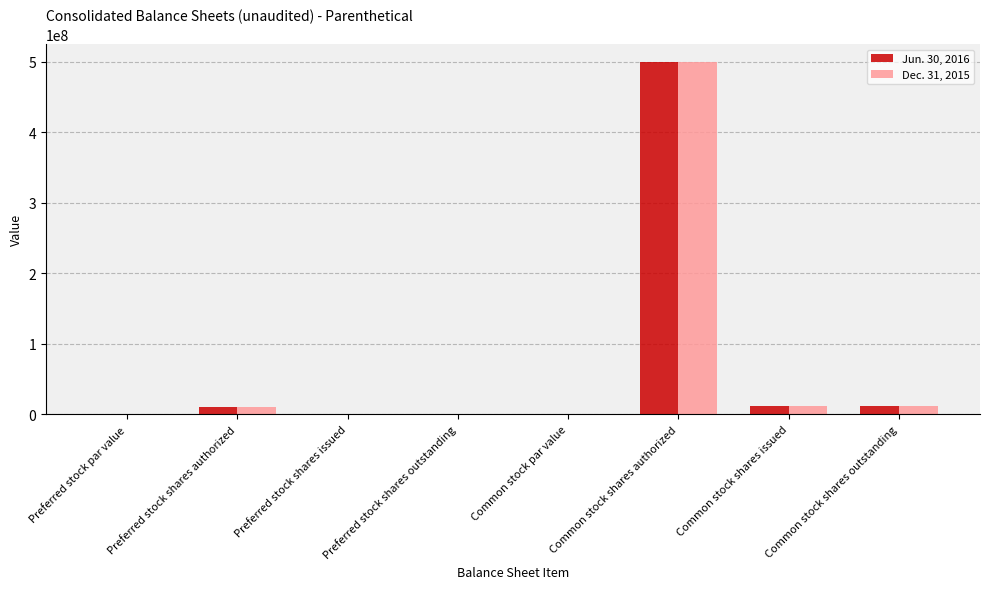

How many data points does each series have?

8